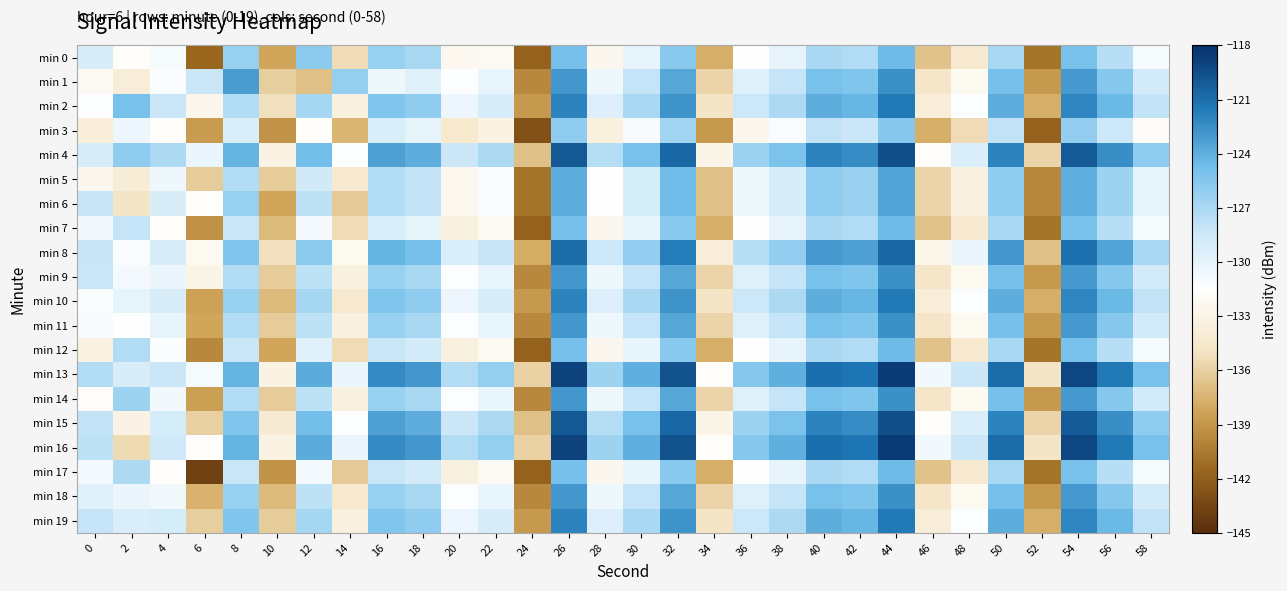

Which label corresponds to the largest value in the chart?

44